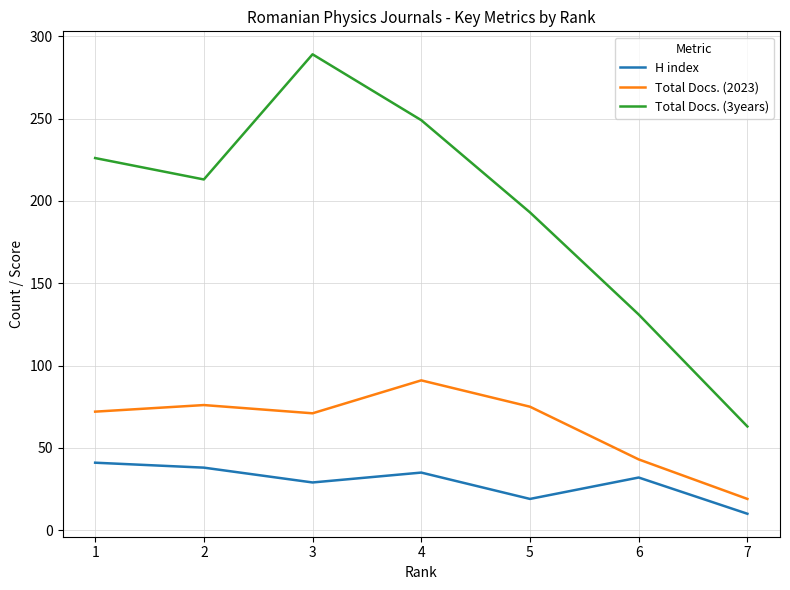

The Total Docs. (3years) series shows 226 at 1. True or false?

True